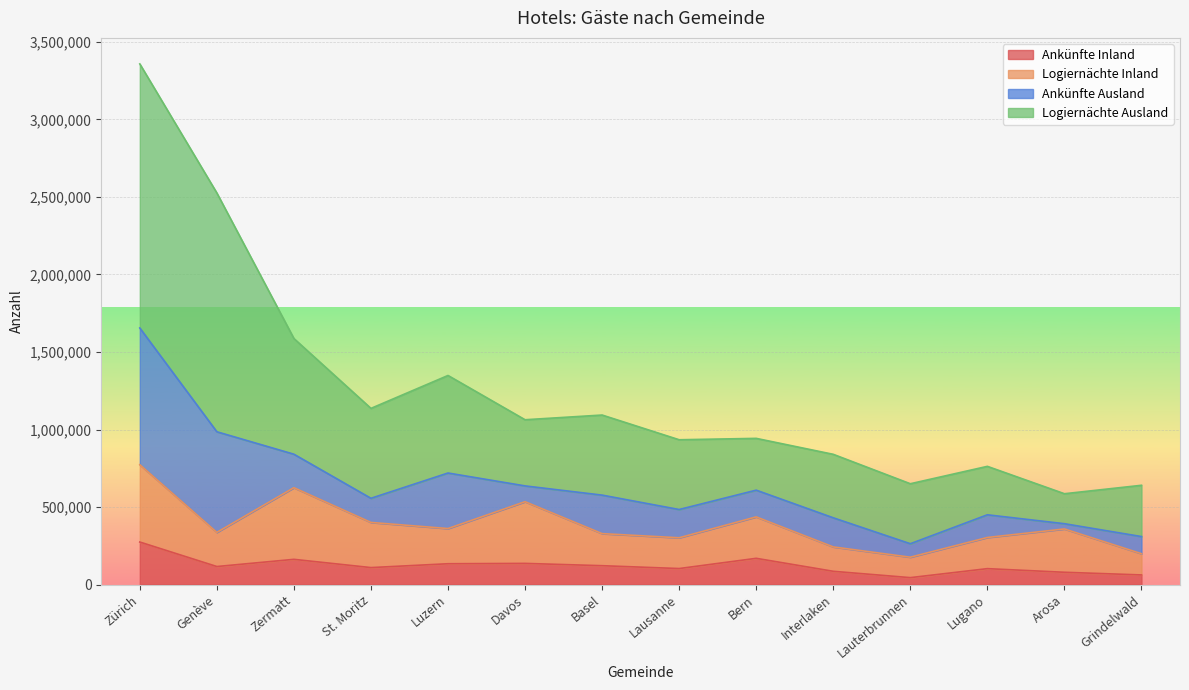

Is it true that Ankünfte Inland equals 44369 at Lauterbrunnen?

True